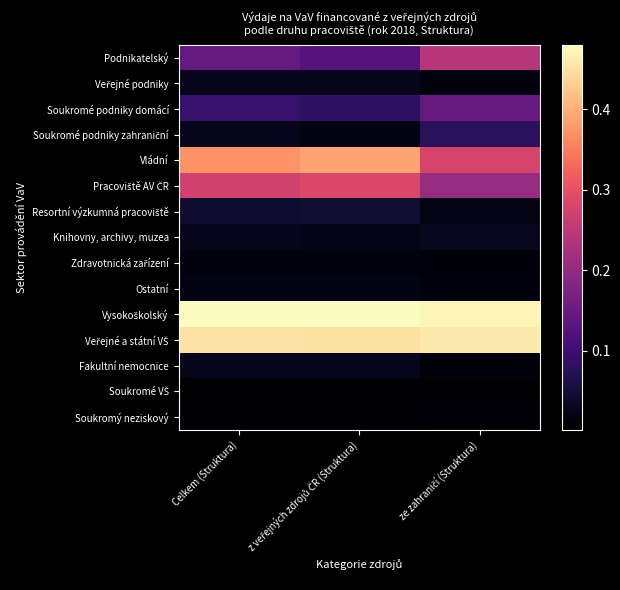

At which category is the sum across all series the highest?

z veřejných zdrojů ČR (Struktura)